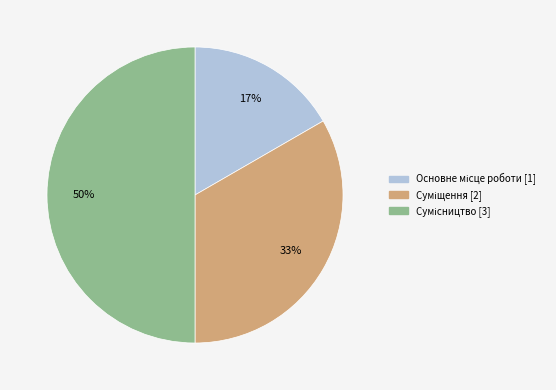

To the nearest percent, what is the average slice percentage?

33%